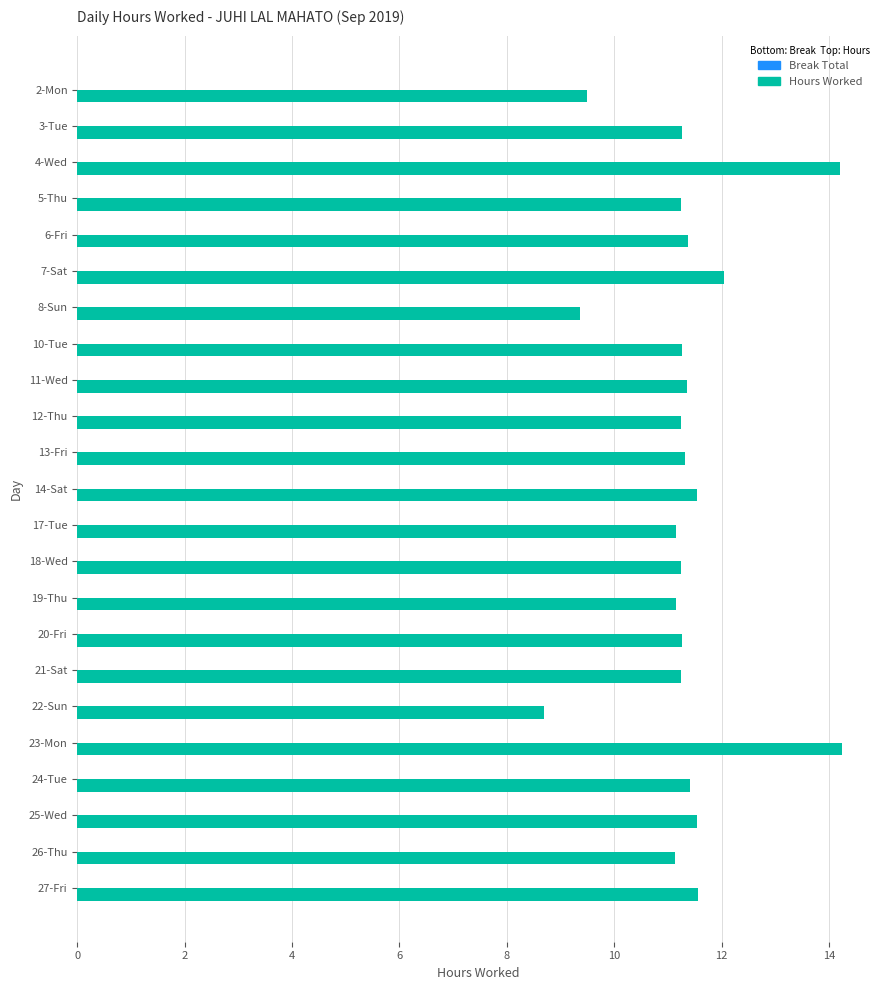

What is the sum of all values?

260.4